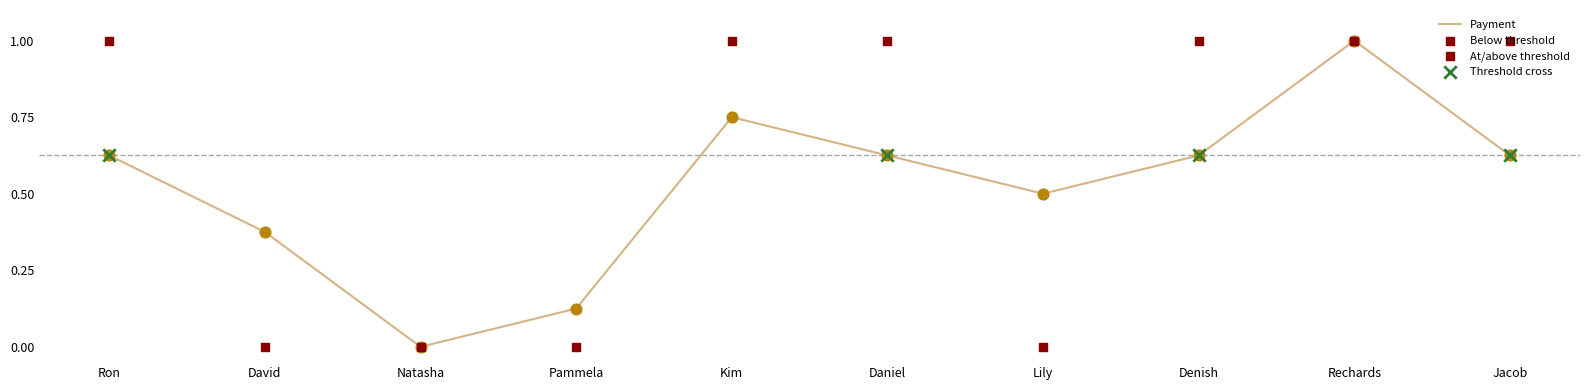

Between Rechards and Lily, which is larger?

Rechards